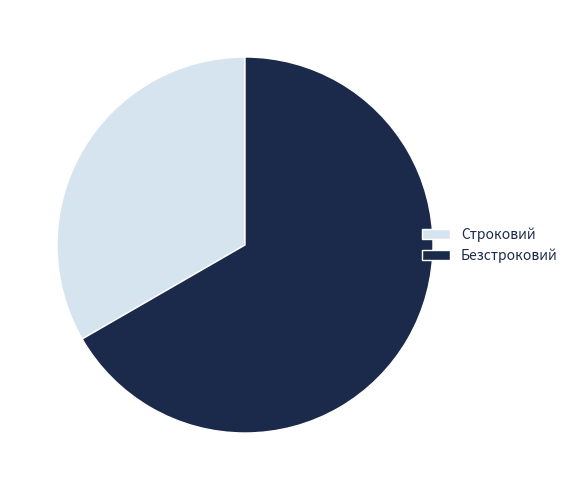

The Строковий slice represents 33% of the pie. True or false?

True